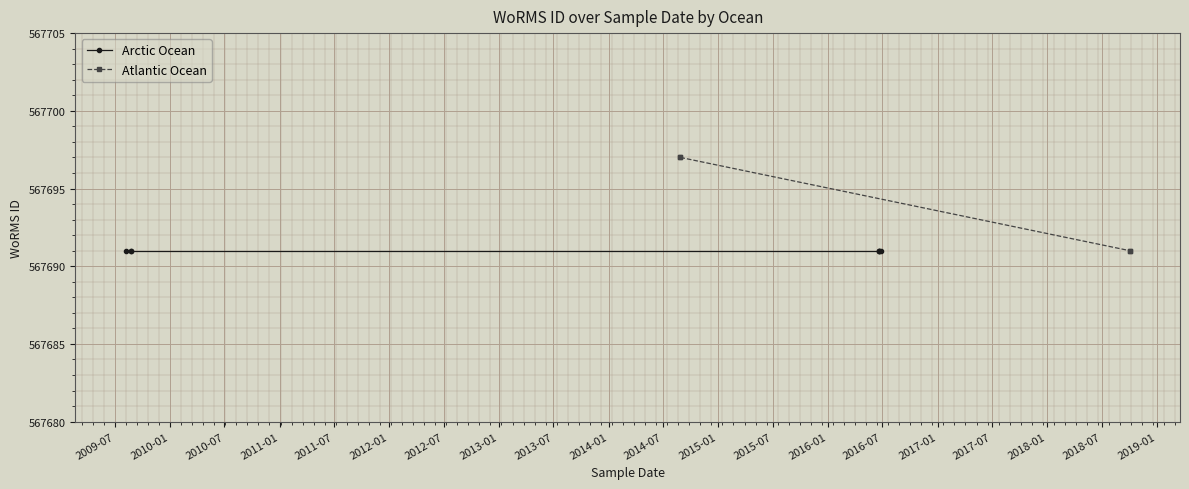

What is the maximum value shown in the chart?

567697